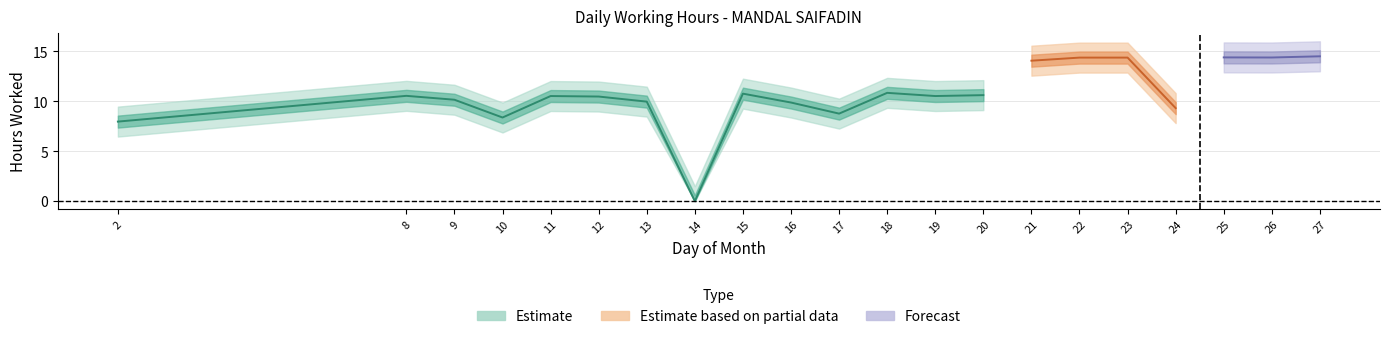

Rank the categories by value from highest to lowest.

27, 25, 26, 22, 23, 21, 18, 15, 20, 8, 11, 19, 12, 9, 13, 16, 24, 17, 10, 2, 14